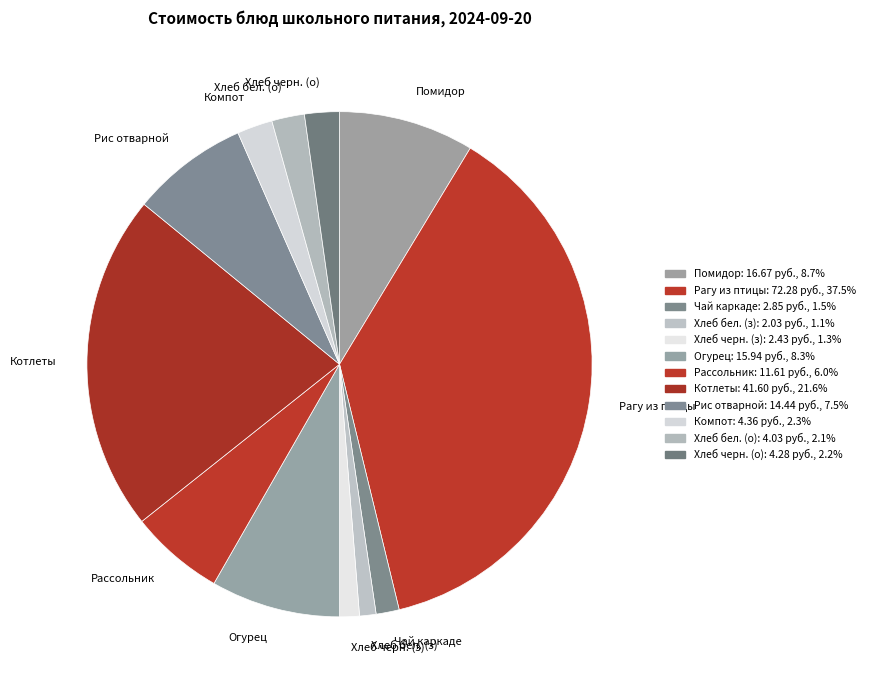

Count the number of slices in the pie.

12